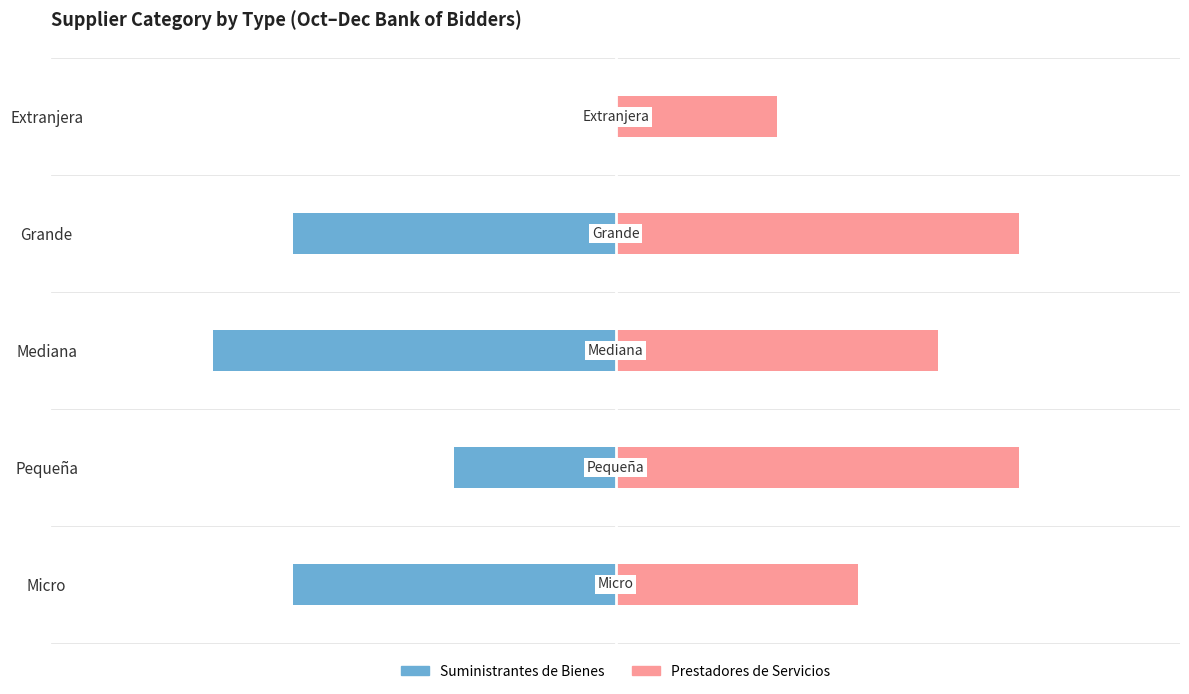

How many data points in Prestadores de Servicios are less than 4?

2